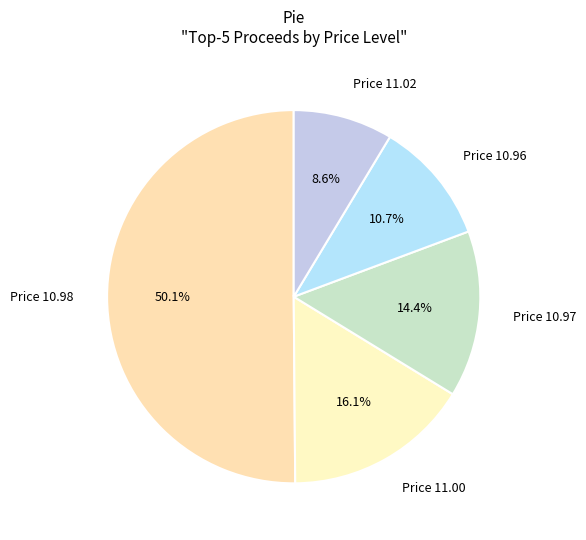

What is the total percentage of Price 11.00 and Price 11.02?

24.7%